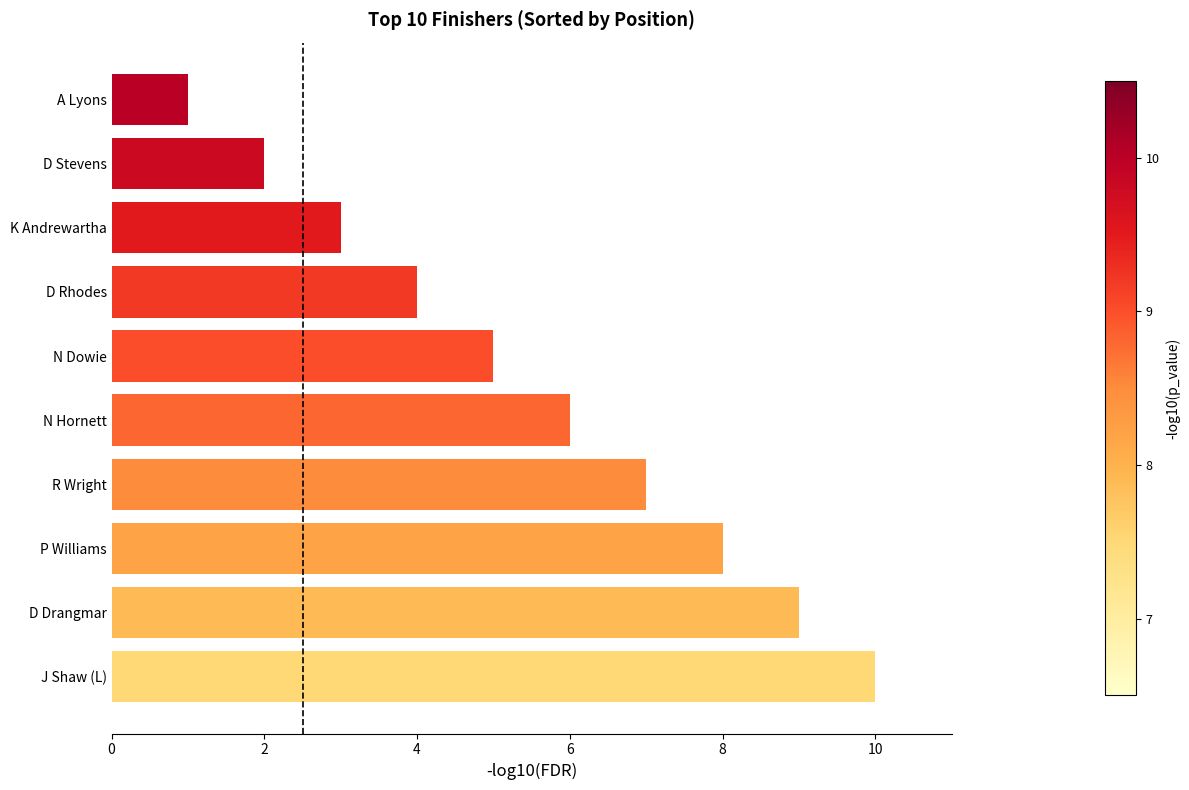

How many values are between 3 and 8?

6